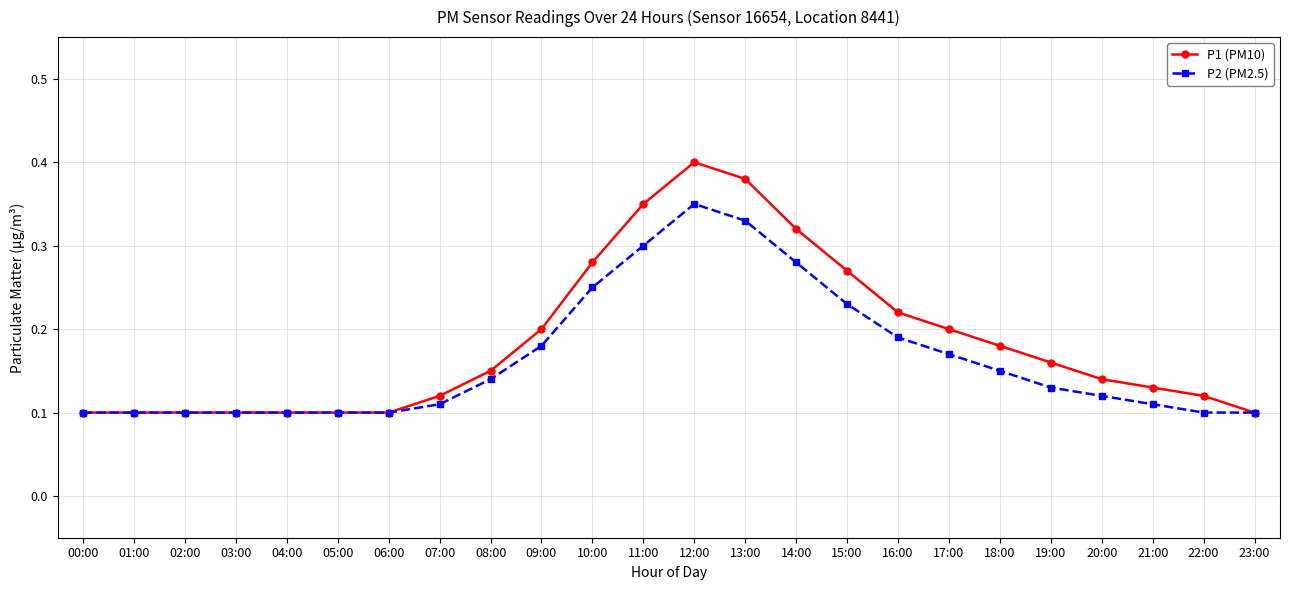

What position from the left is 05:00?

6